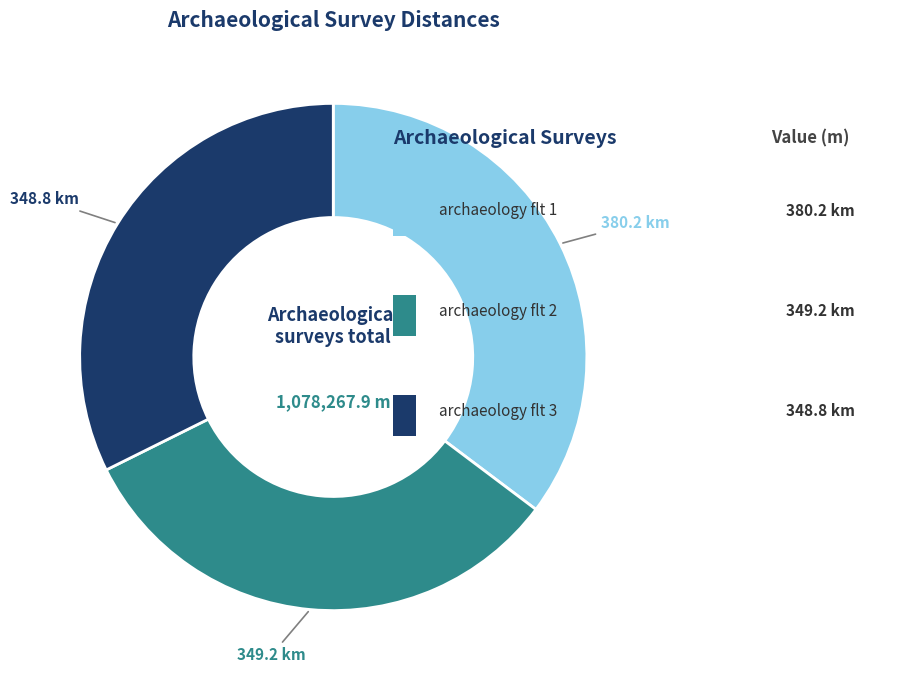

Does any single category account for the majority?

No